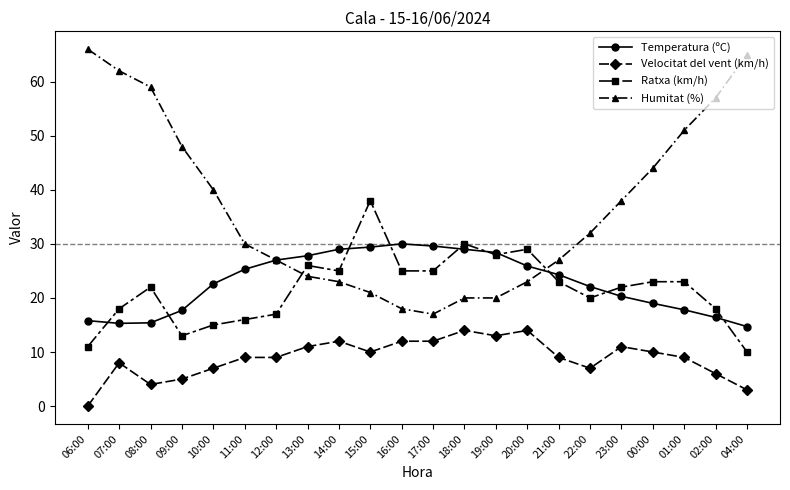

How many categories are shown in the chart?

22